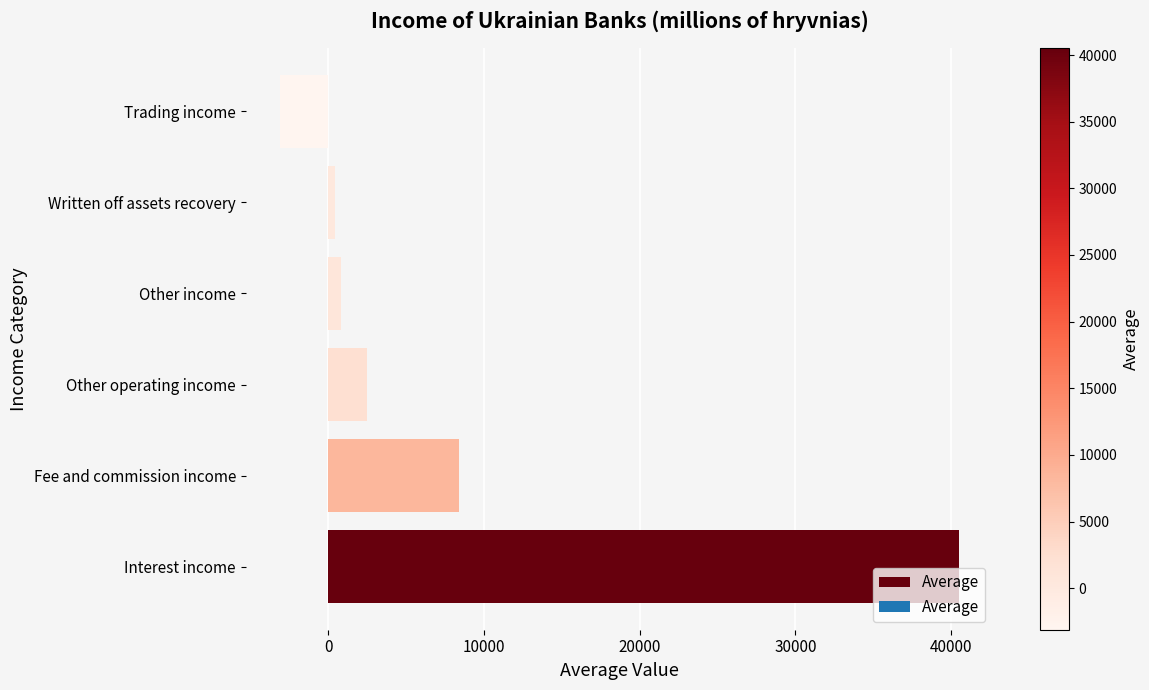

Does the chart contain any negative values?

Yes